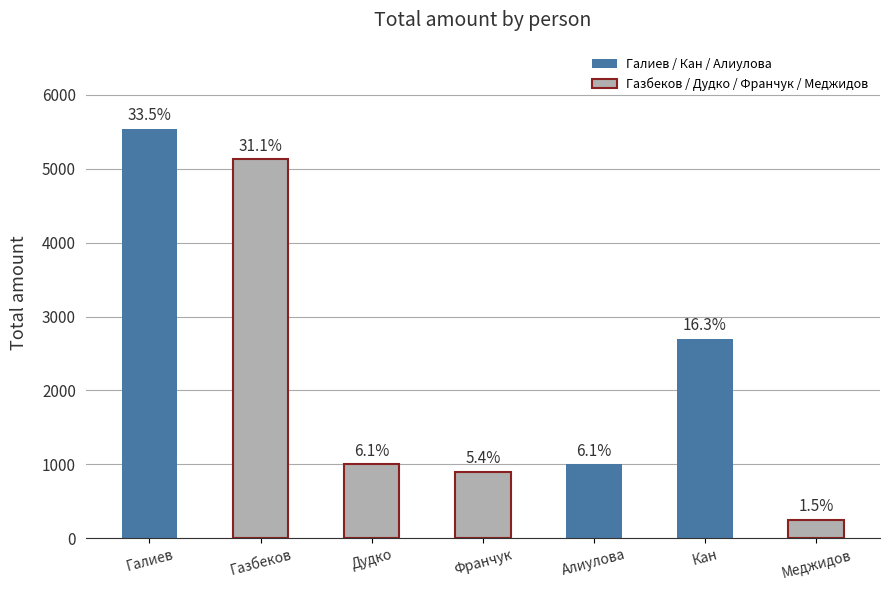

What is the value of the 4th bar from the left?

900